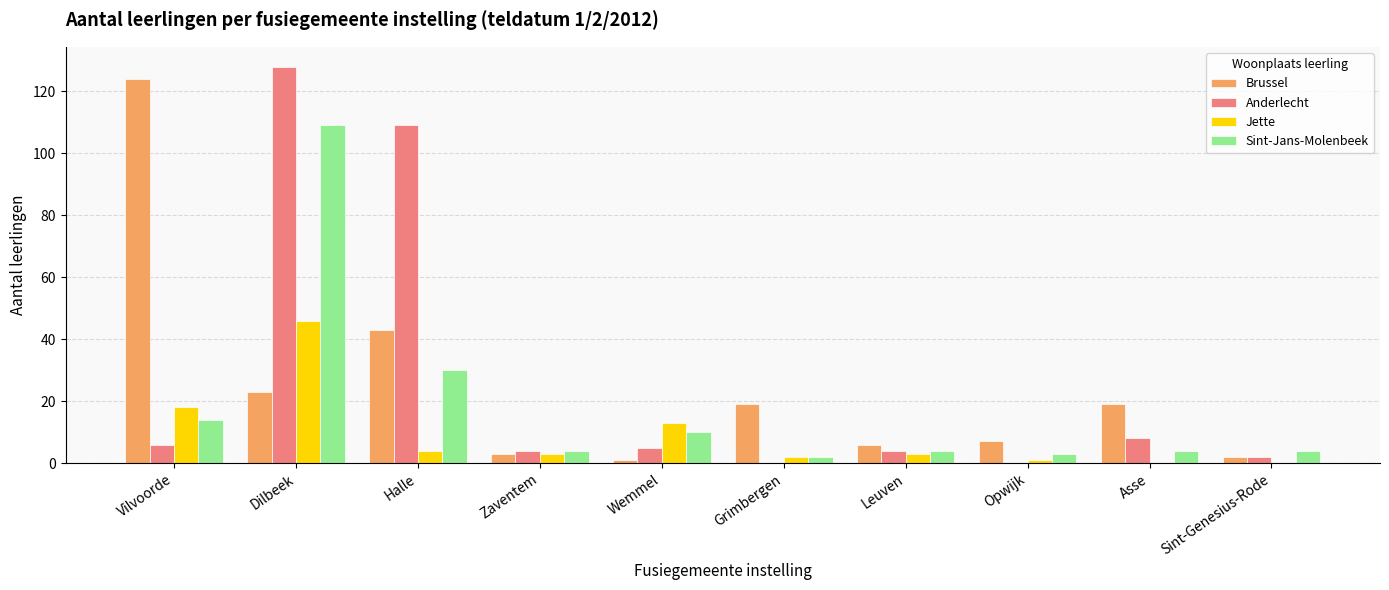

What is the sum of all Sint-Jans-Molenbeek values?

184